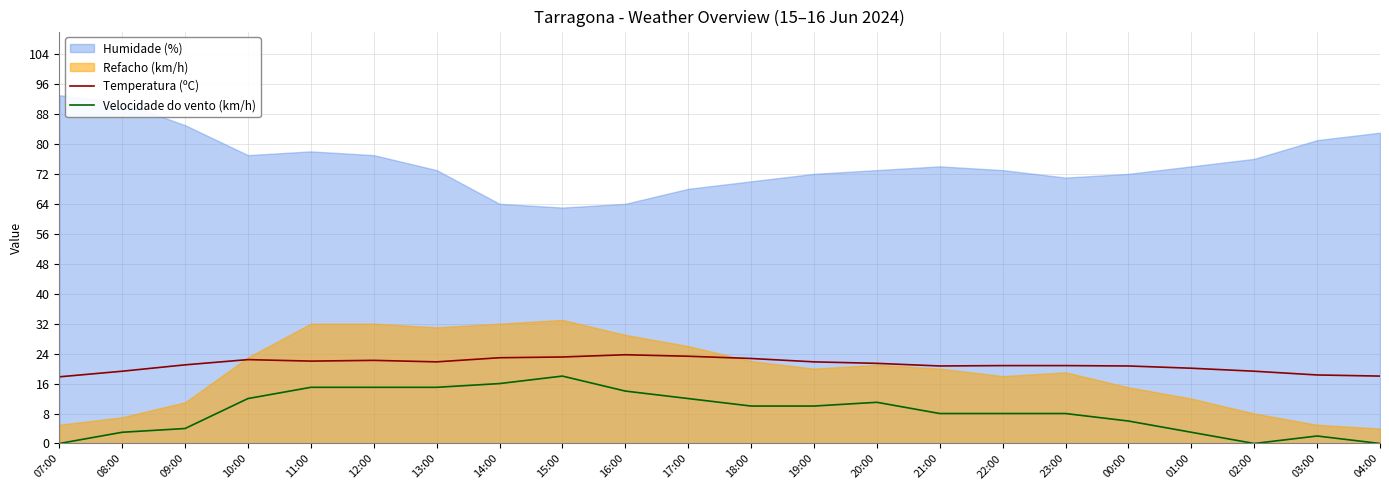

Does the chart have visible grid lines?

Yes